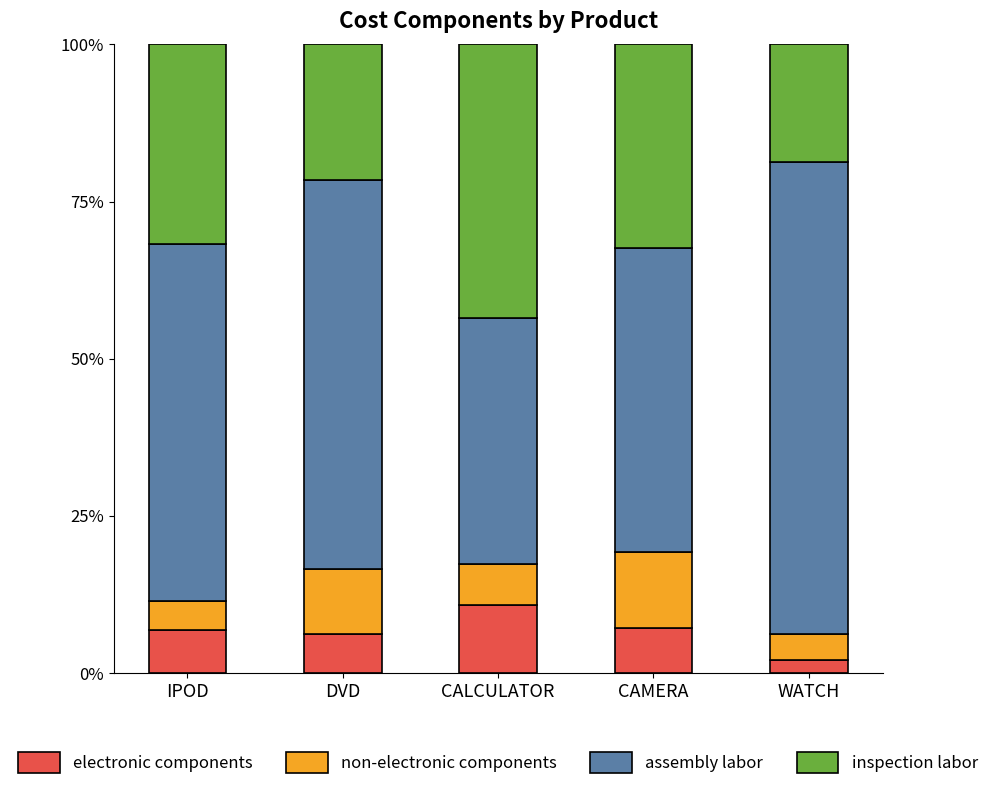

Where does the electronic components series first go above 6?

IPOD